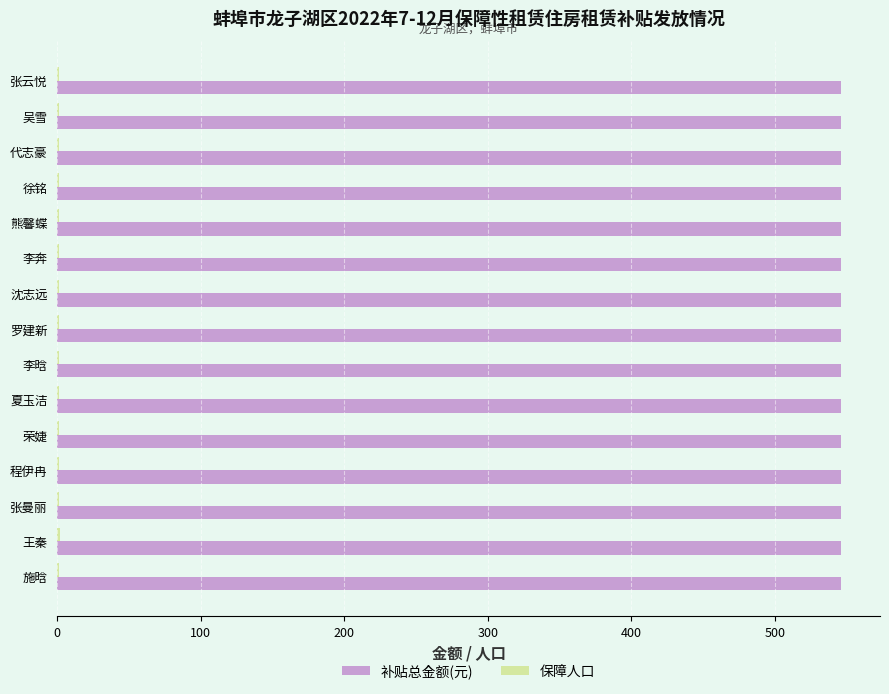

What is the sum of all 补贴总金额(元) values?

8190